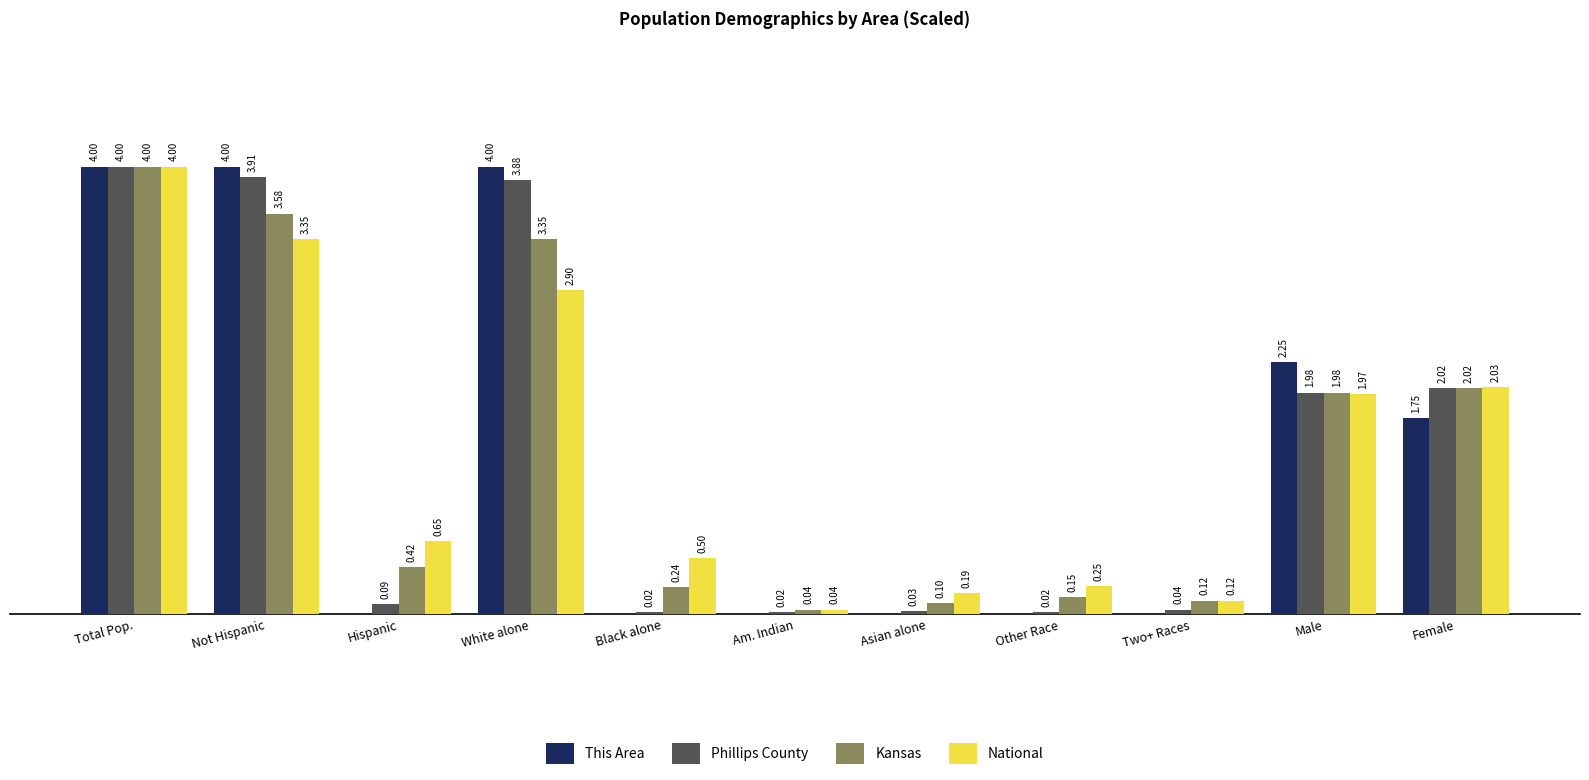

Are the bars horizontal?

No